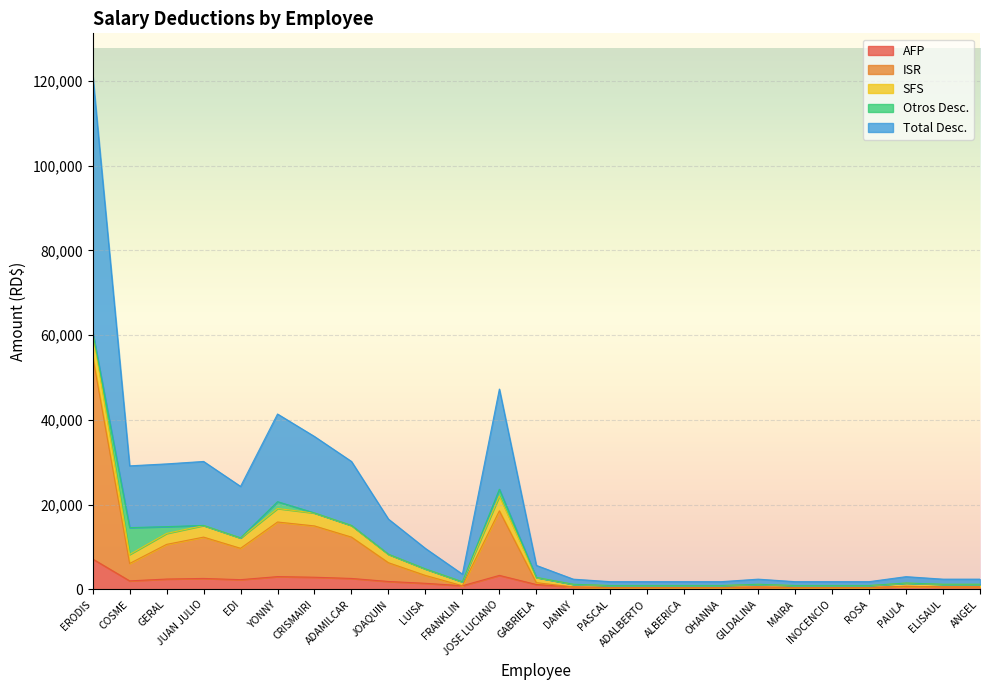

What is the difference between the maximum and second lowest values in the ISR series?

54612.3